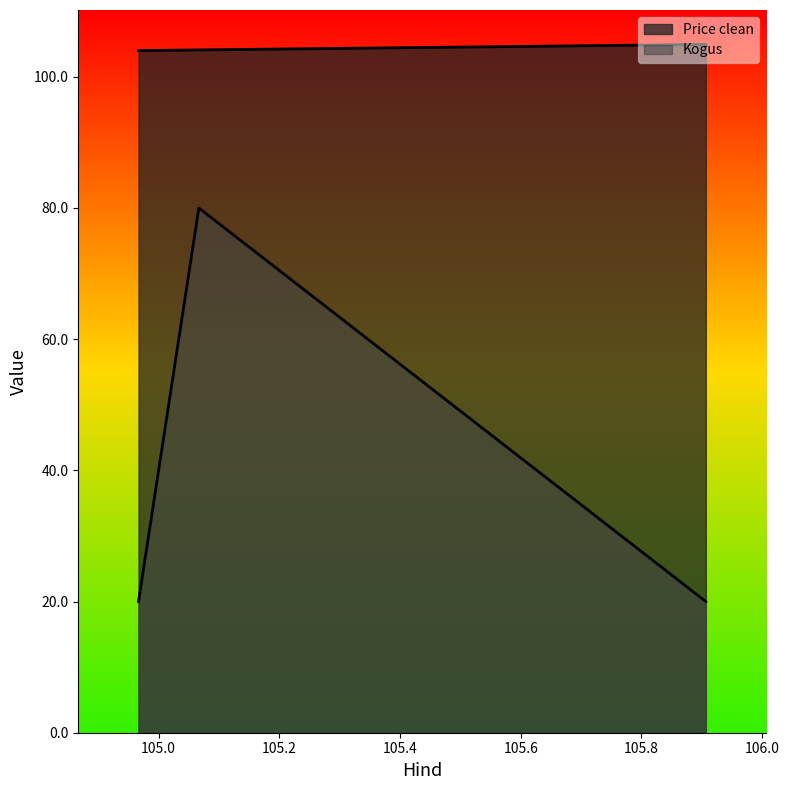

At which label does Price clean reach its minimum?

104.966667